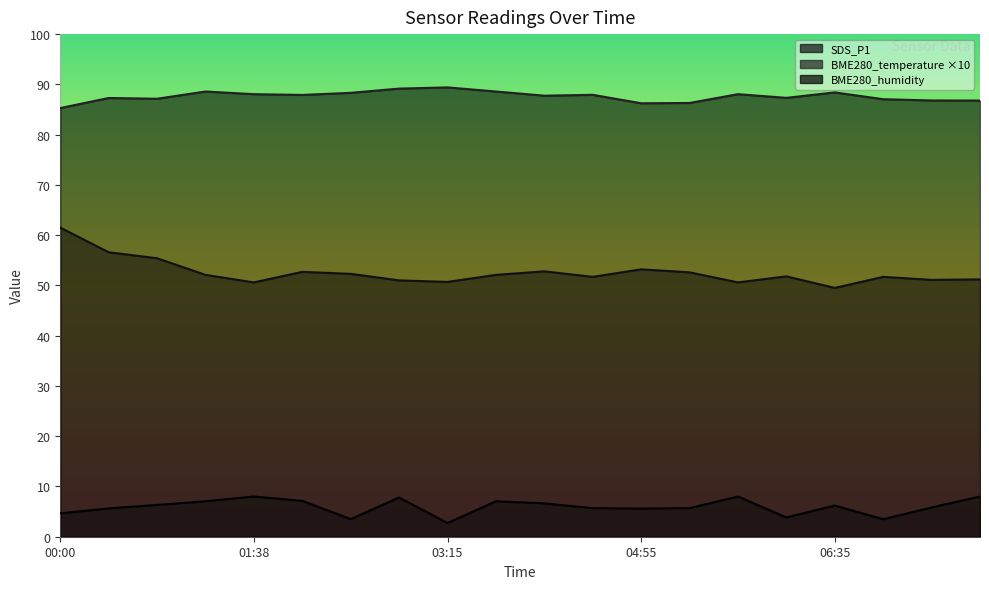

List the series in order of their peak value, highest first.

BME280_humidity, BME280_temperature, SDS_P1